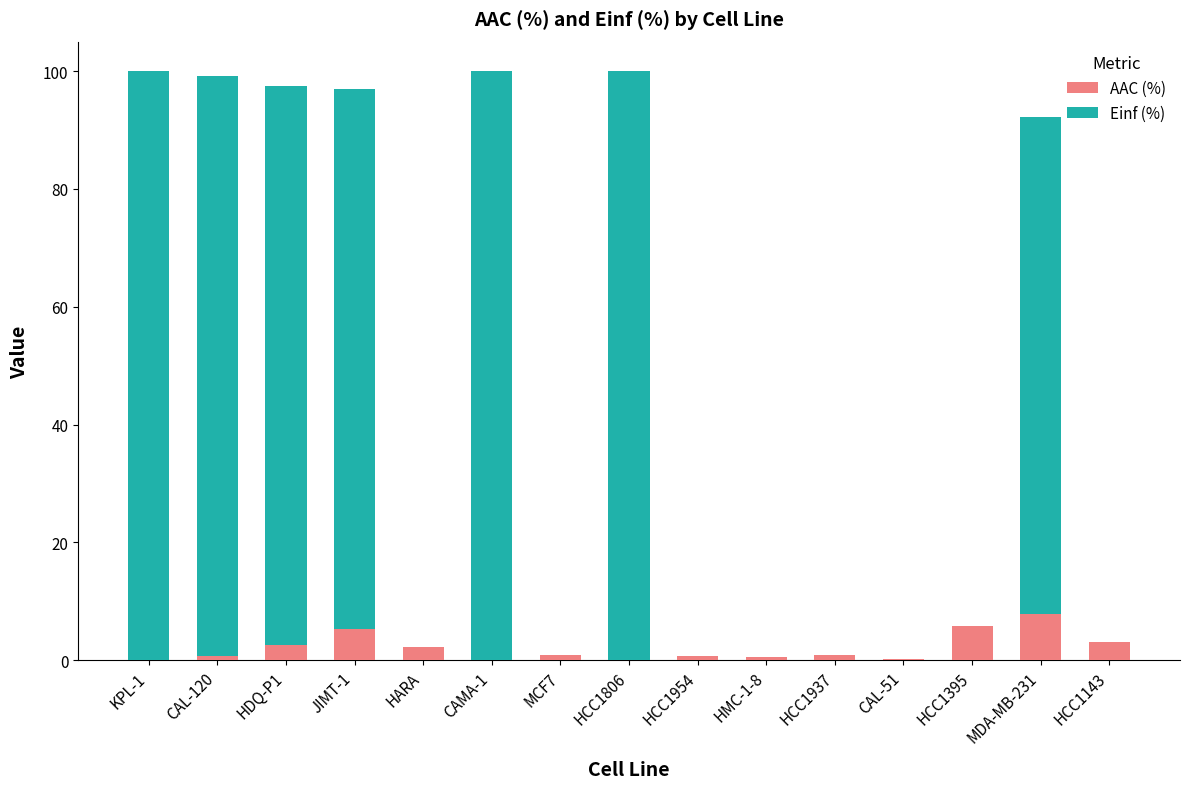

What is the maximum value for AAC (%)?

7.8